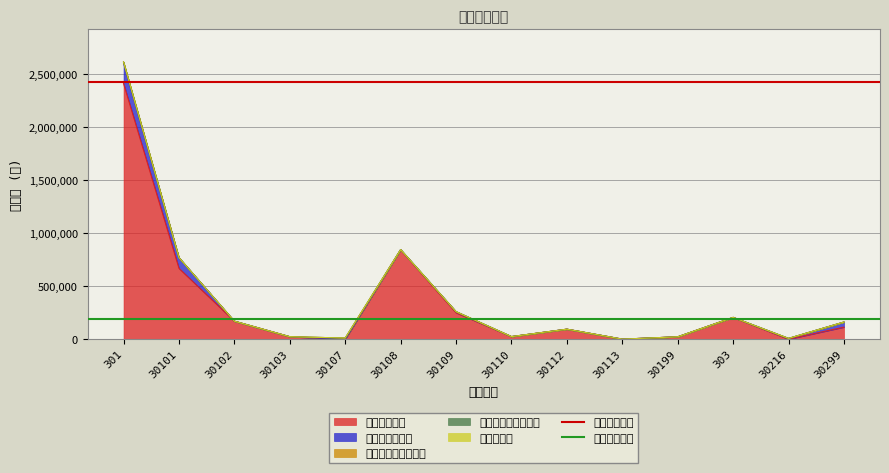

Where is 人员经费合计 nearest to the value 2424080?

301